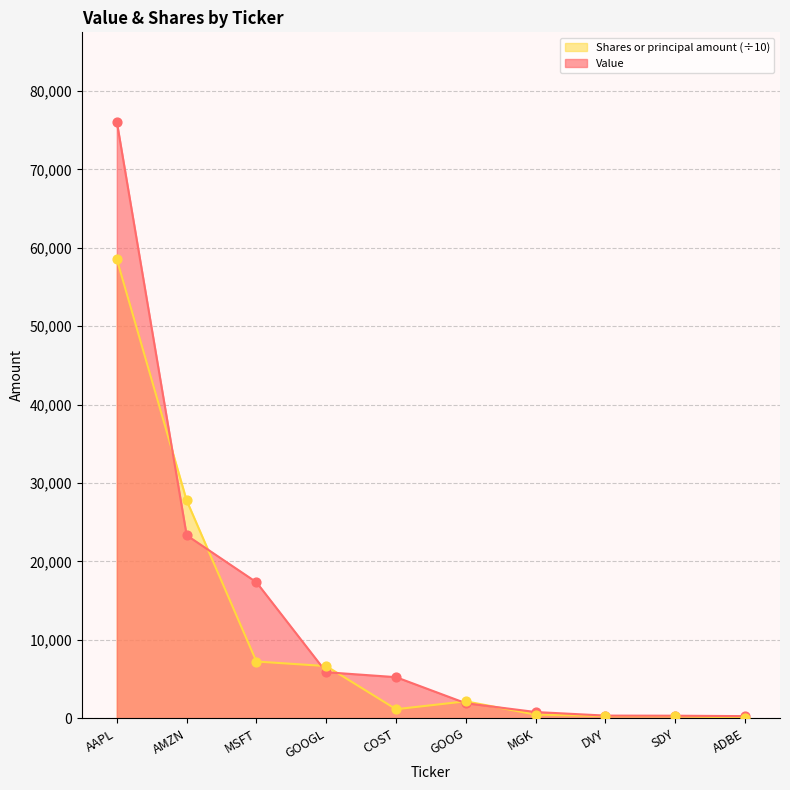

Which series contains the highest Y value?

Value